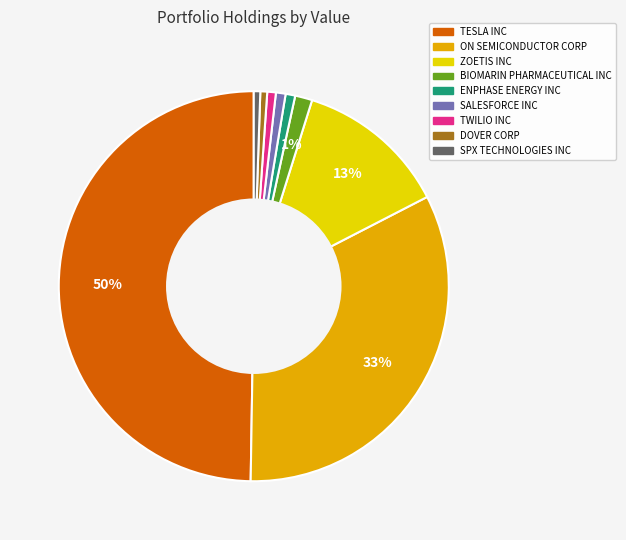

Does SPX TECHNOLOGIES INC represent more than half of the total?

No